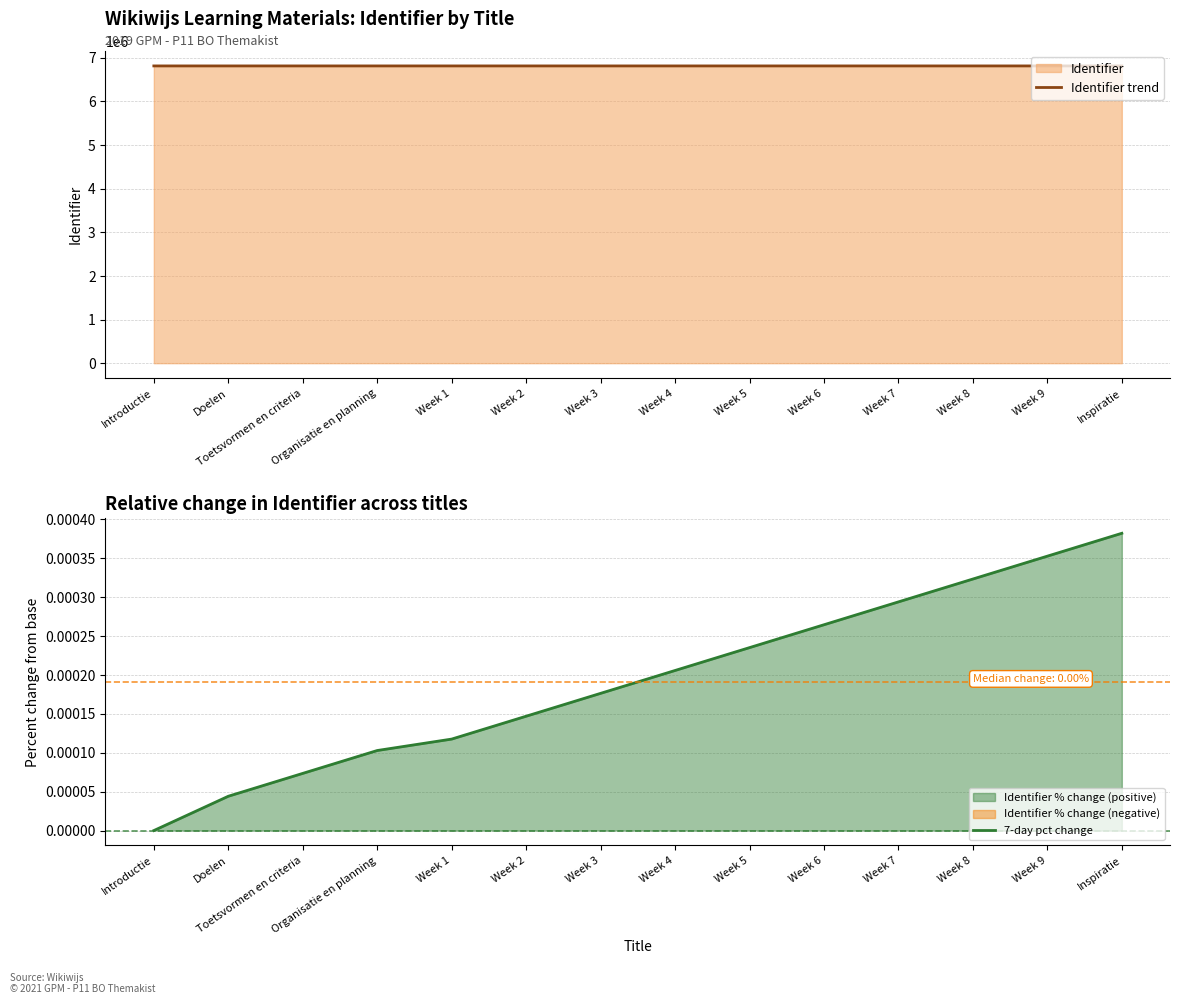

Rank the series at Week 2 from highest to lowest value.

Identifier trend, 7-day pct change